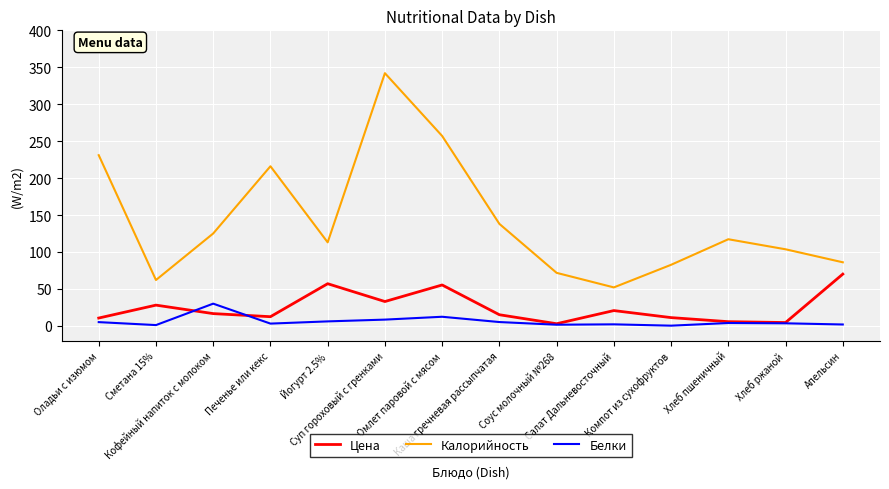

What is the maximum value for Цена?

70.0